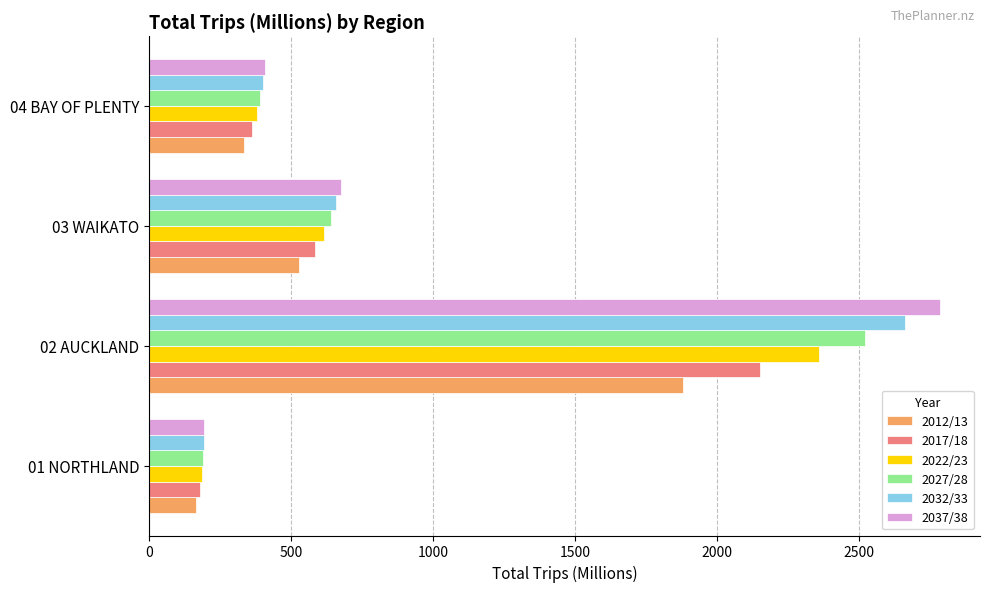

Count the number of categories in the chart.

4